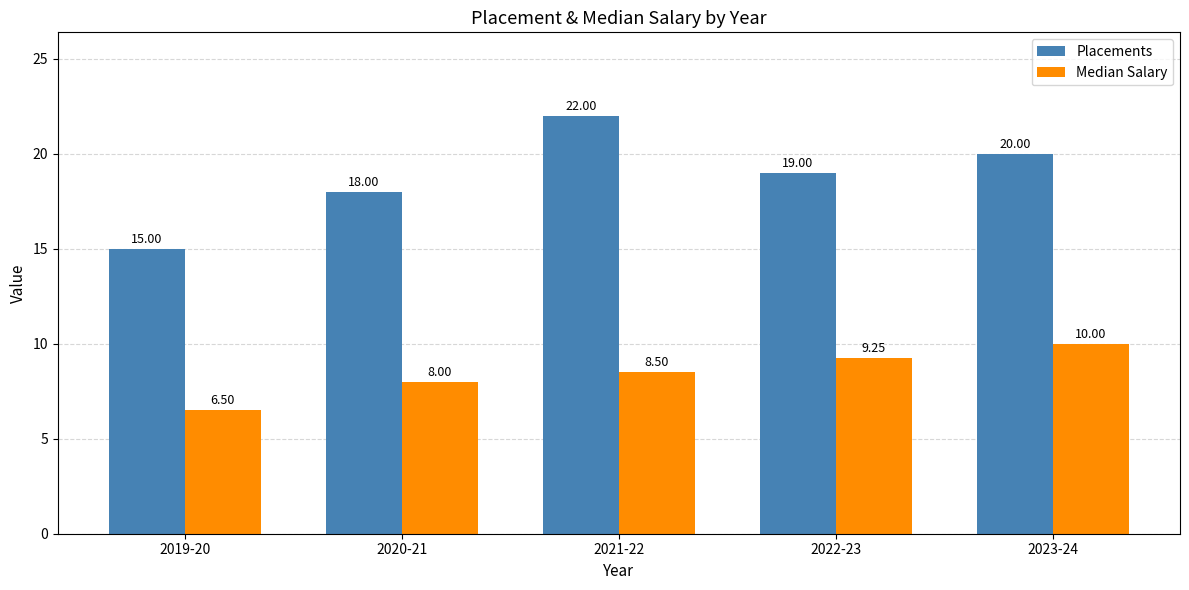

What is the total value across all series at 2019-20?

21.5